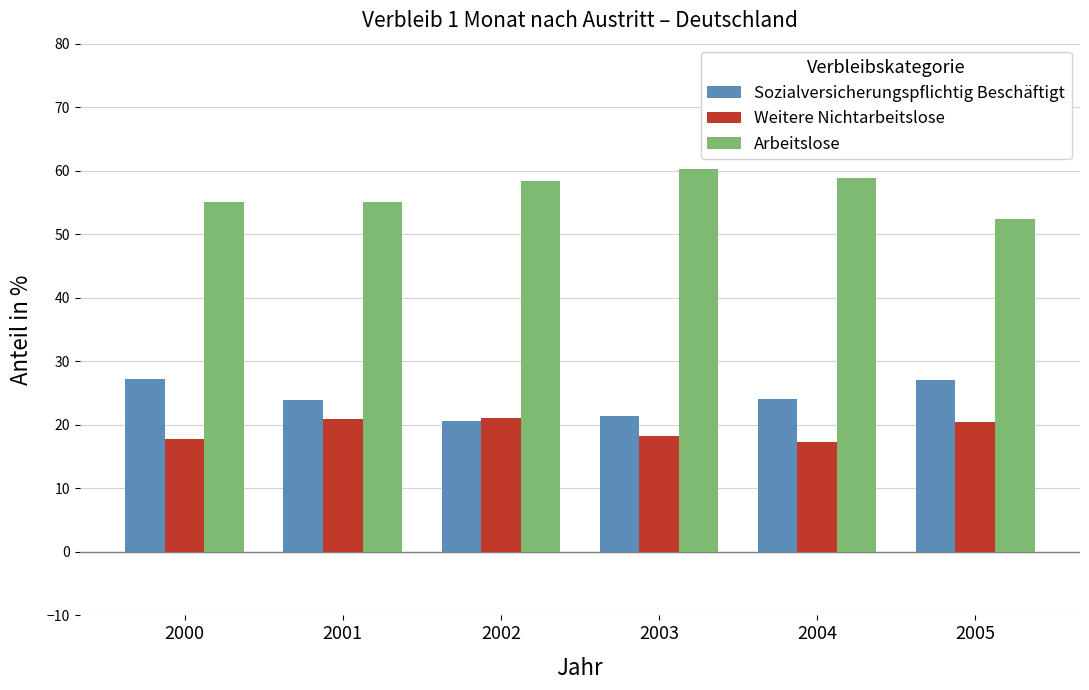

What is the spread (max minus min) of values at 2000?

37.4